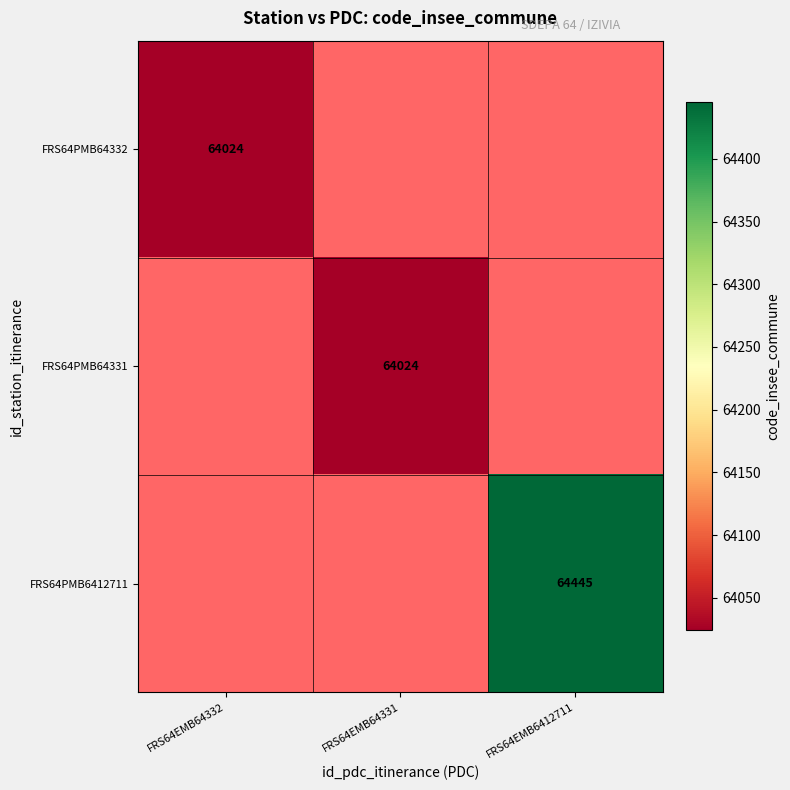

Is it true that FRS64PMB6412711 equals 26091 at FRS64EMB6412711?

False